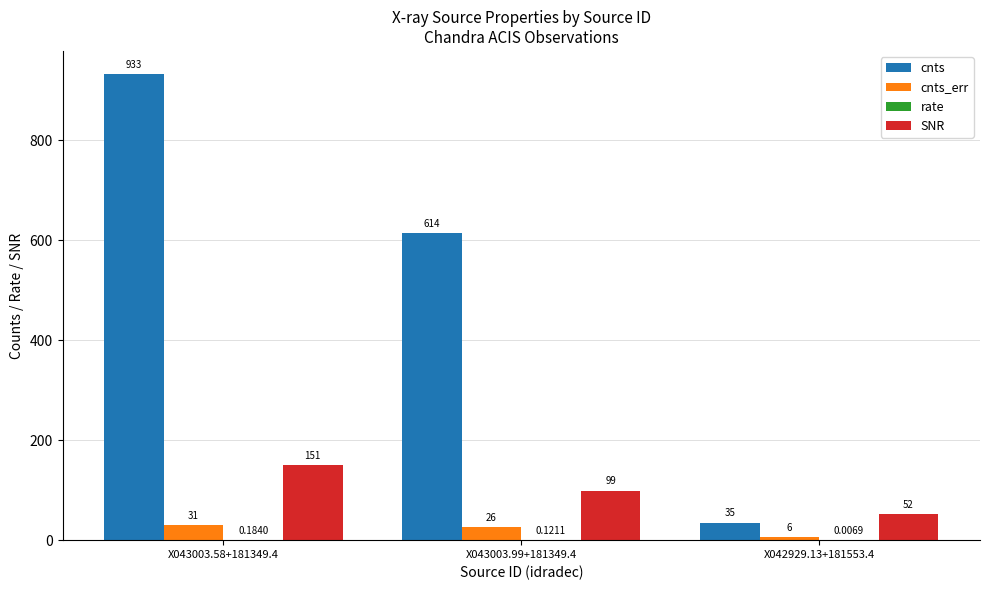

What is the total value across all series at X043003.58+181349.4?

1114.3